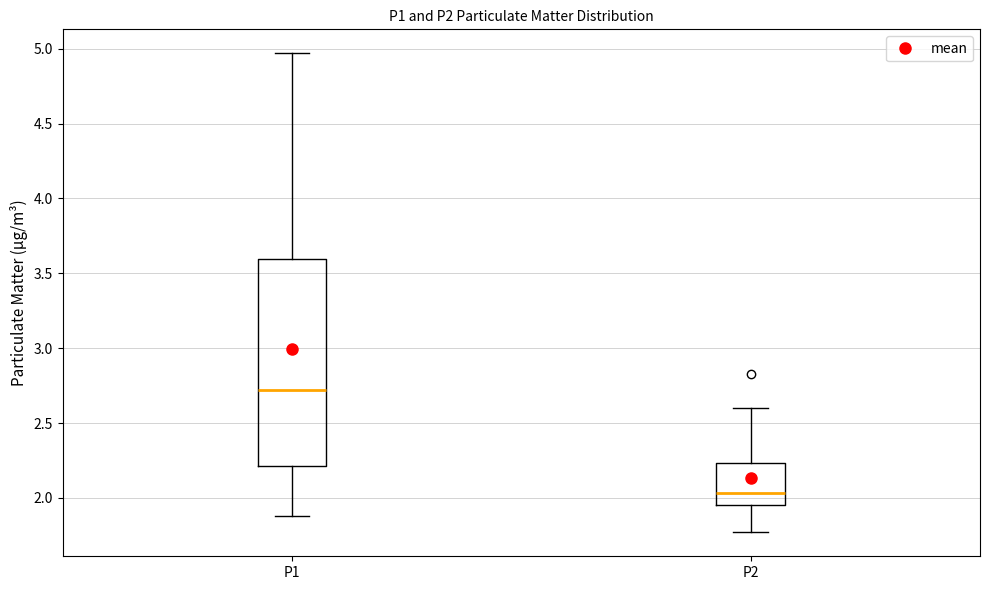

Which box is the tallest, from its lower edge to its upper edge?

P1